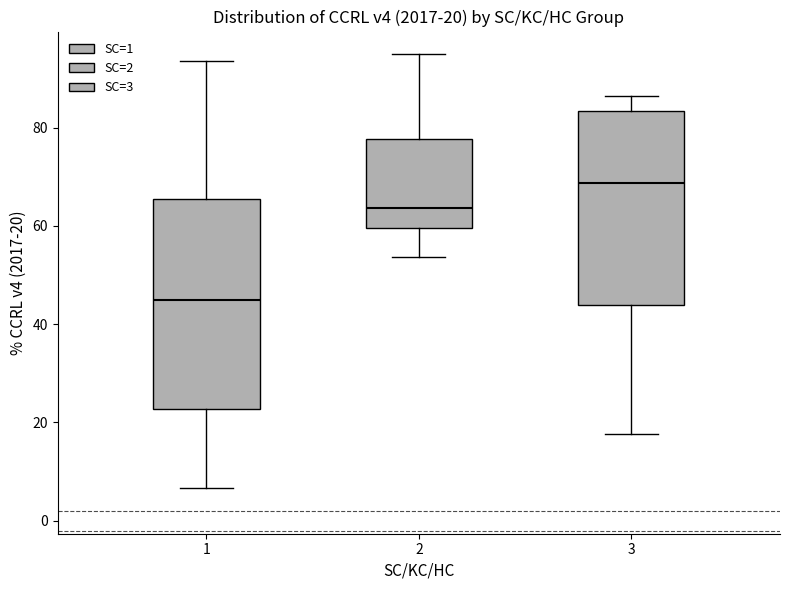

Which box's median line is the highest?

3